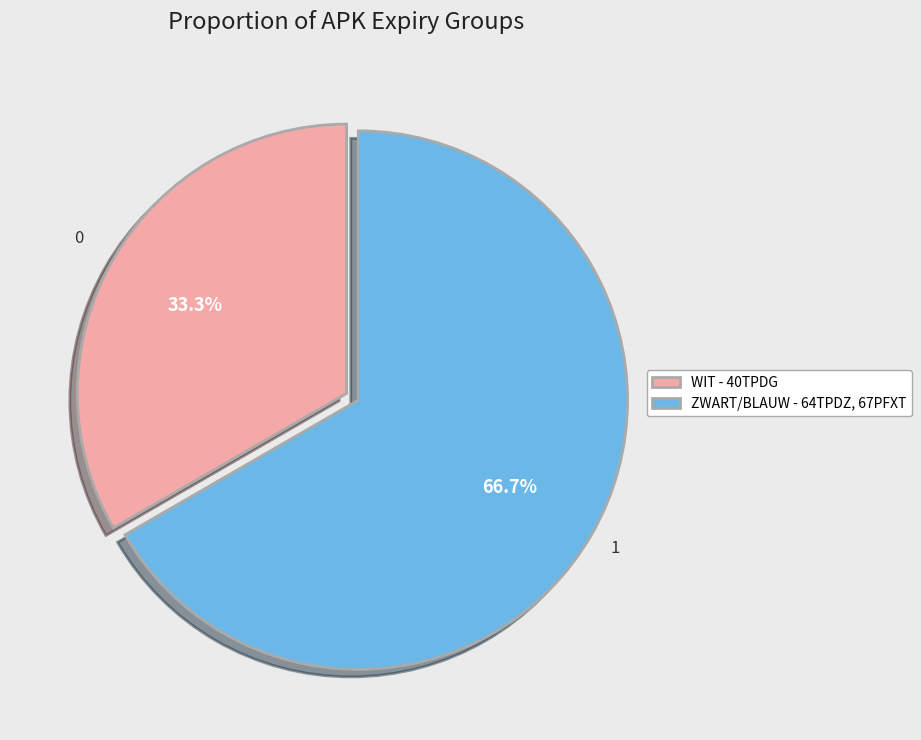

Which has a higher value, WIT - 40TPDG or ZWART/BLAUW - 64TPDZ, 67PFXT?

ZWART/BLAUW - 64TPDZ, 67PFXT